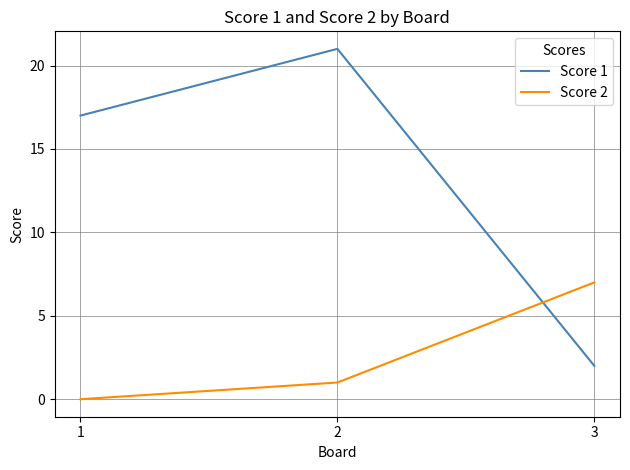

What is the spread (max minus min) of values at 1?

17